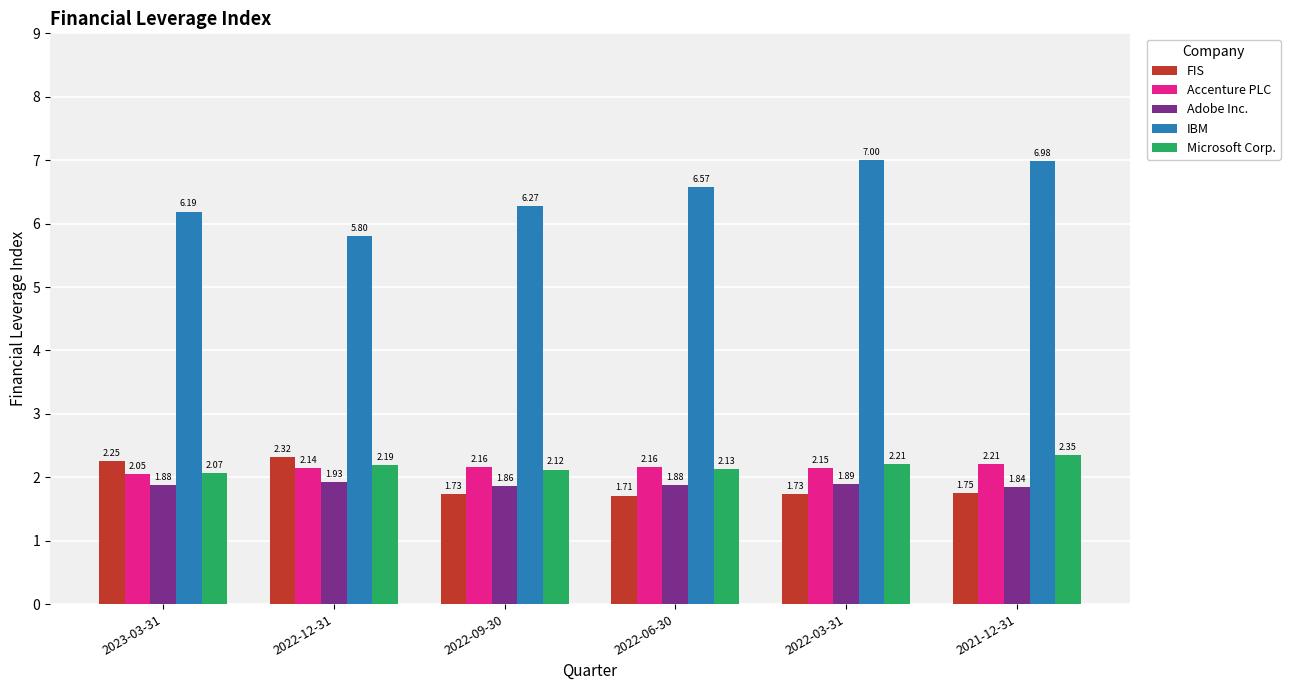

Which series changed the most between 2022-12-31 and 2022-03-31?

IBM